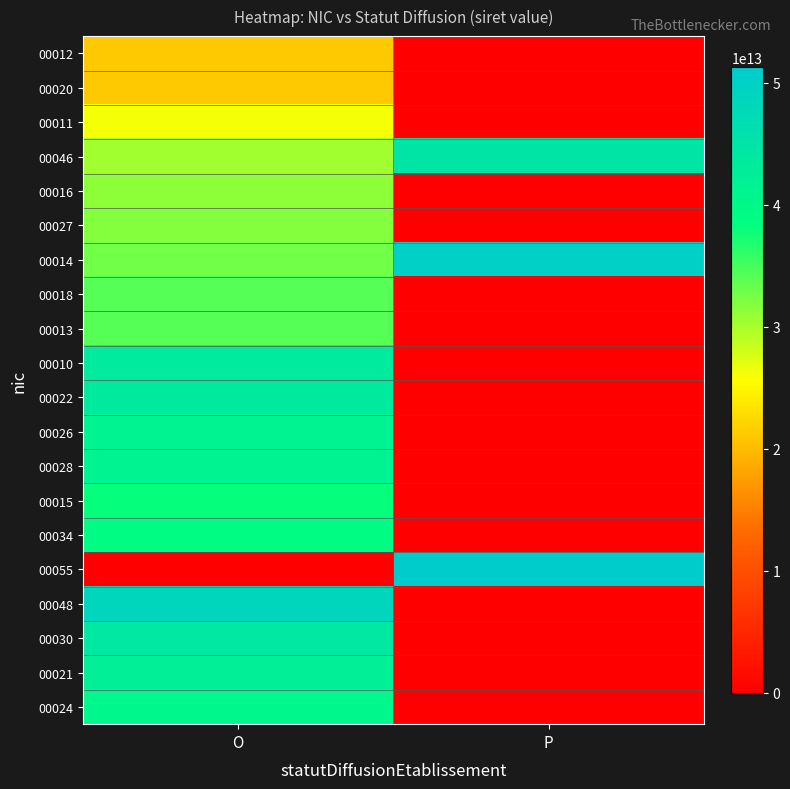

Which has a higher value, O or P?

O